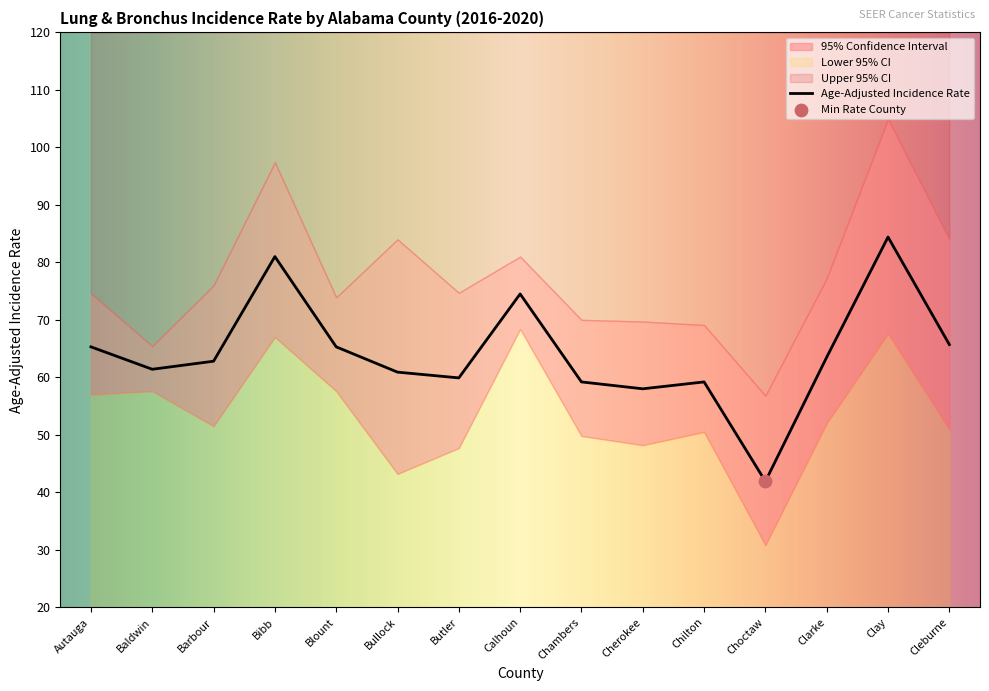

What is the total value across all series at Cherokee?

175.9